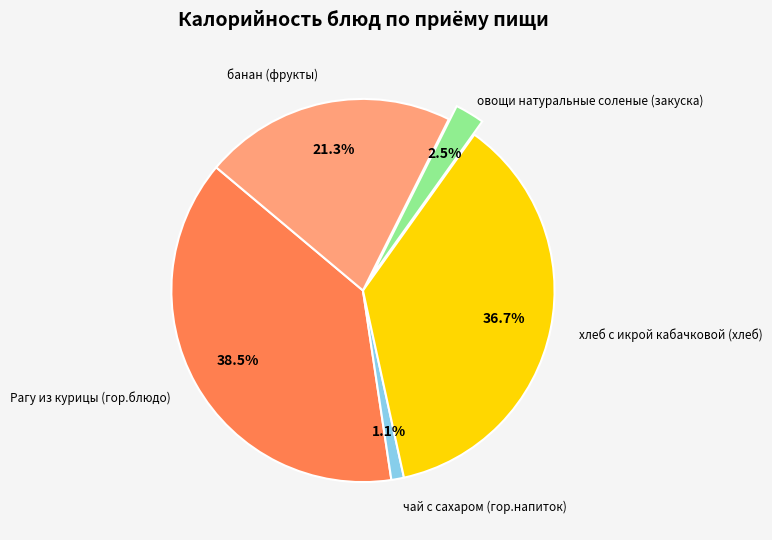

Is there any slice that represents more than half of the pie?

No